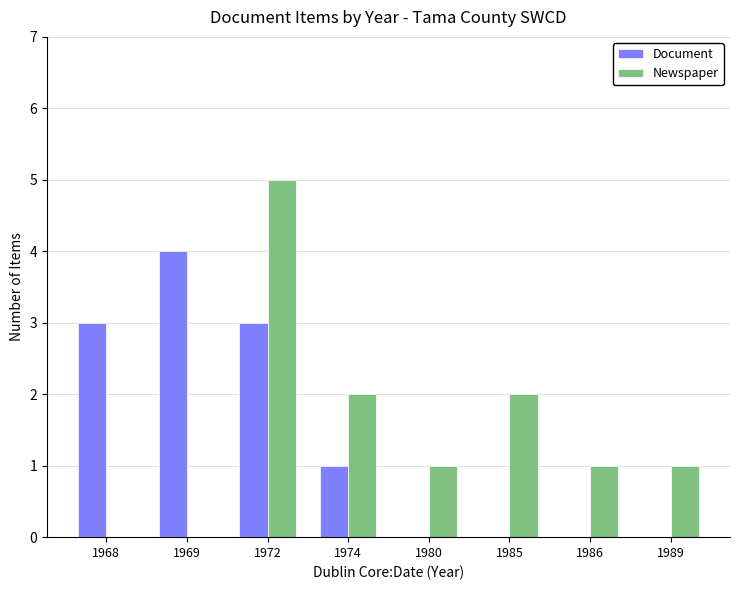

Does the chart contain stacked bars?

No